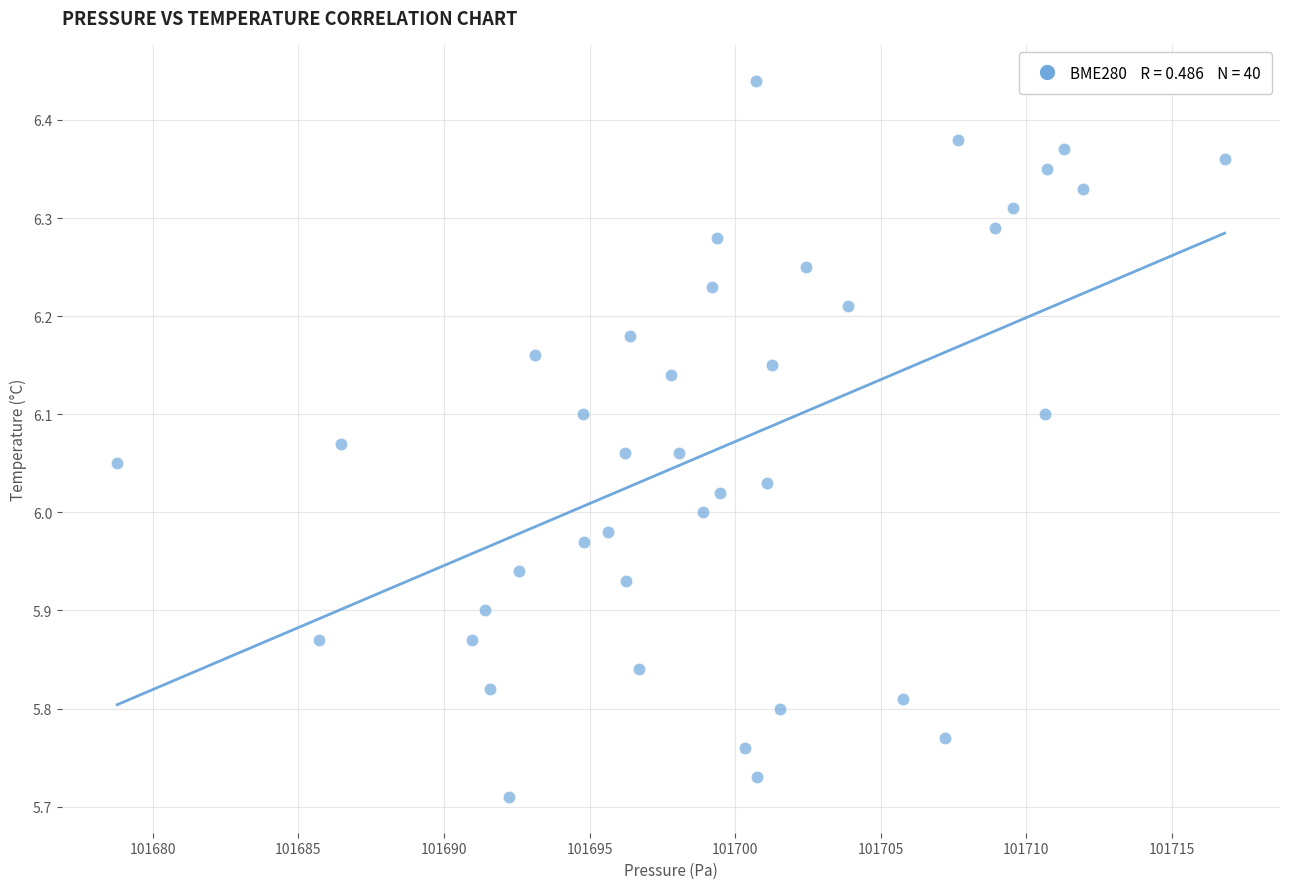

What is the range of X values (max minus min)?

38.0